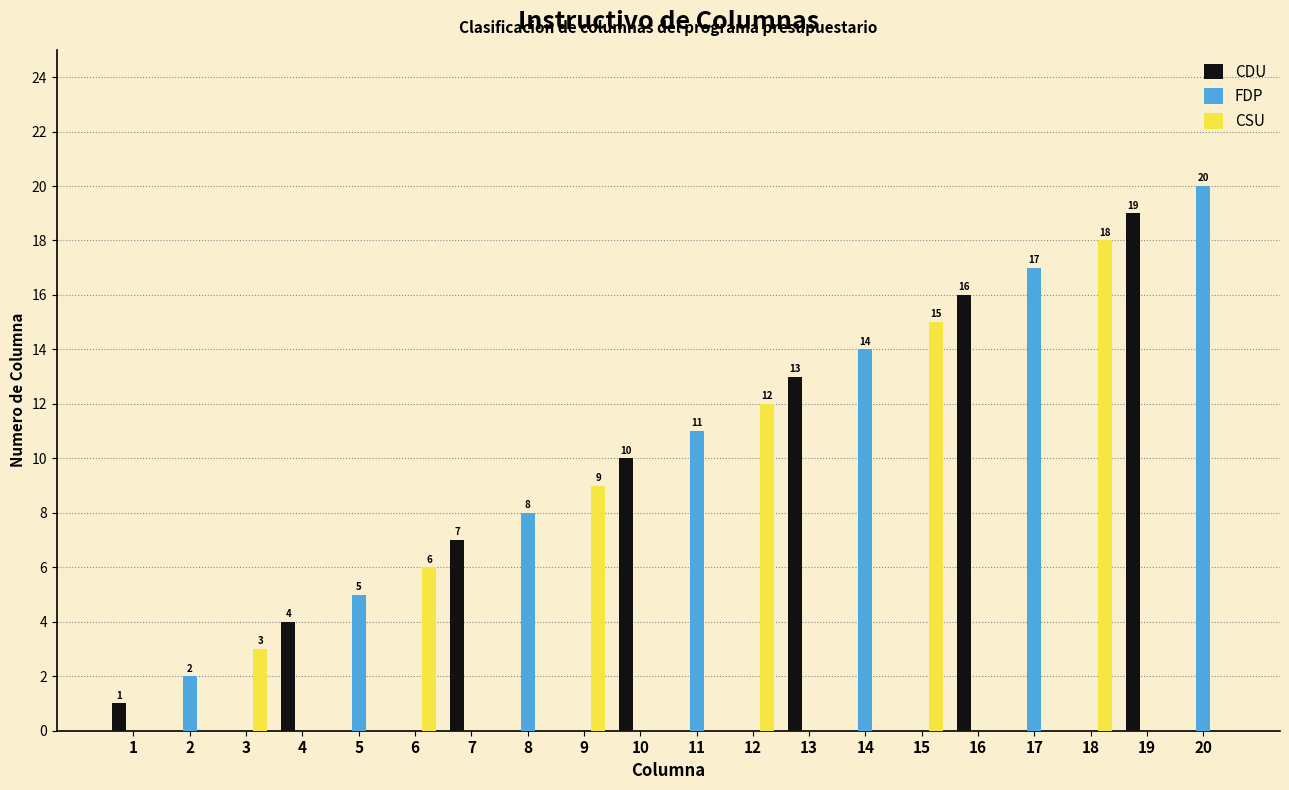

What are all the series names shown in the legend?

CDU, FDP, CSU